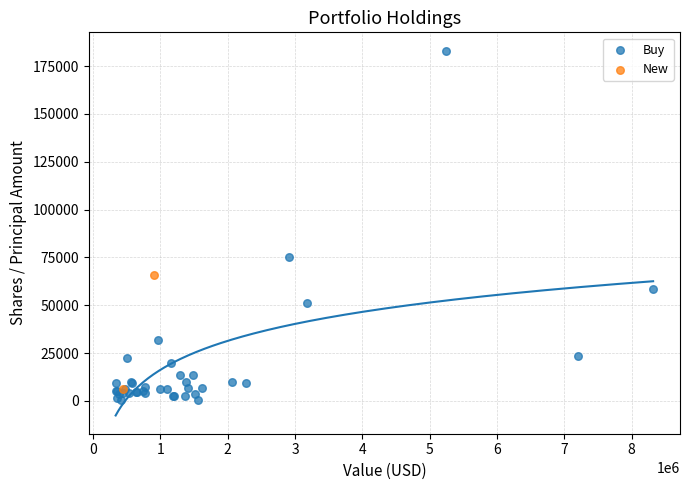

What are all the series names shown in the legend?

Buy, New